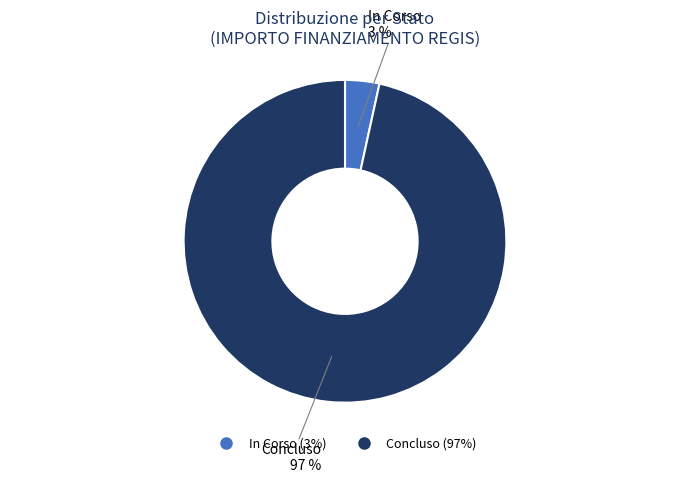

Which slice is the smallest?

In Corso